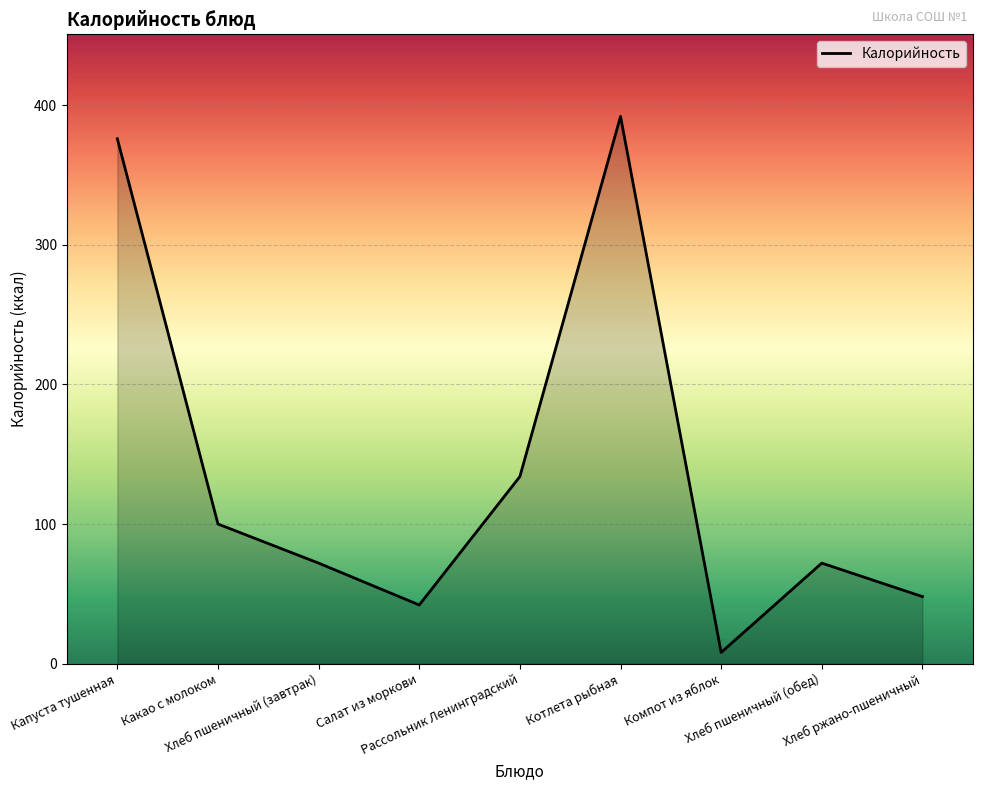

Approximately how many times larger is the value at Какао с молоком compared to Салат из моркови?

2.4